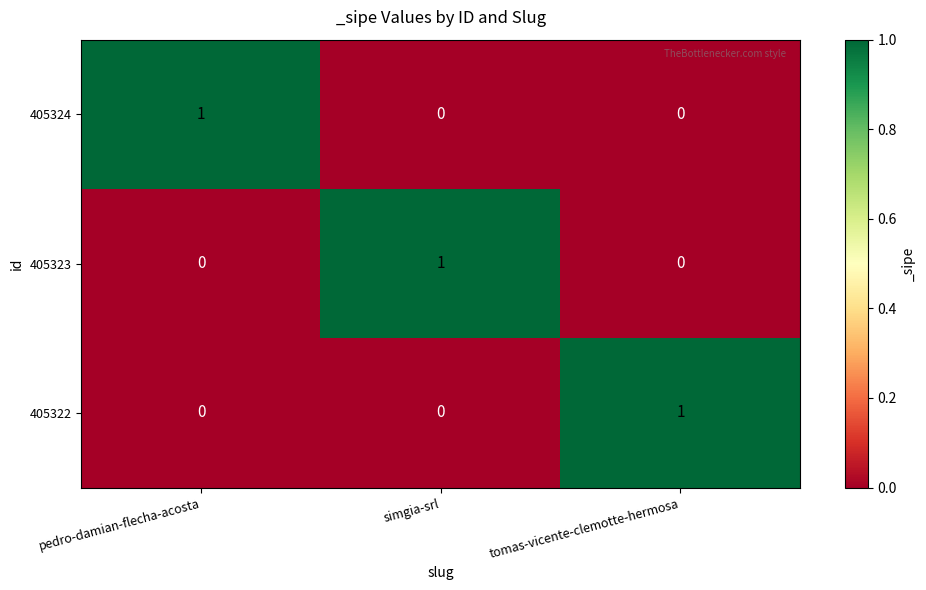

At which label does 405322 reach its peak?

tomas-vicente-clemotte-hermosa